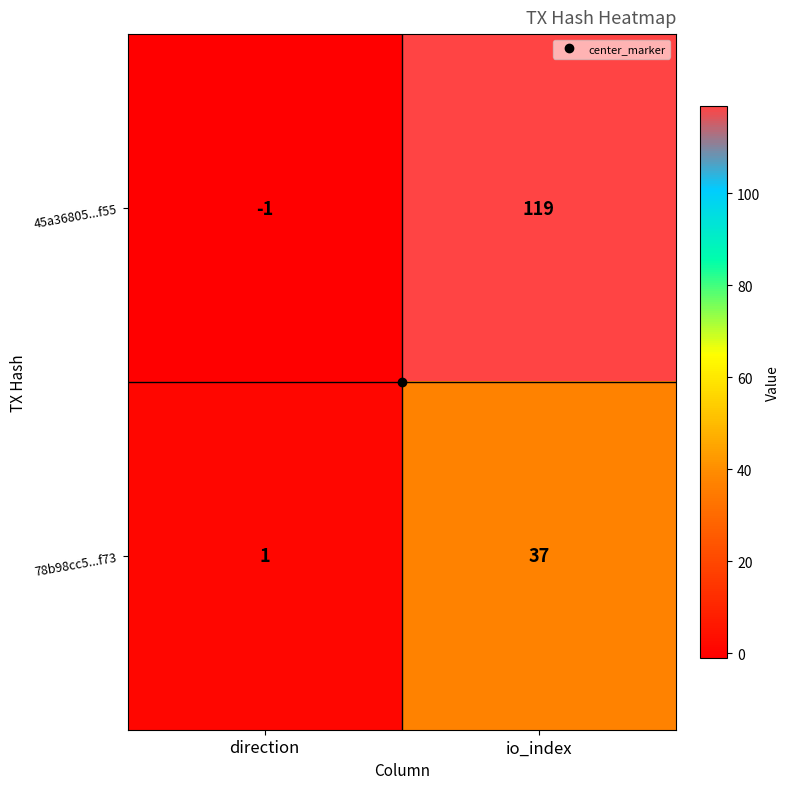

What is the difference between the highest and lowest values at io_index?

82